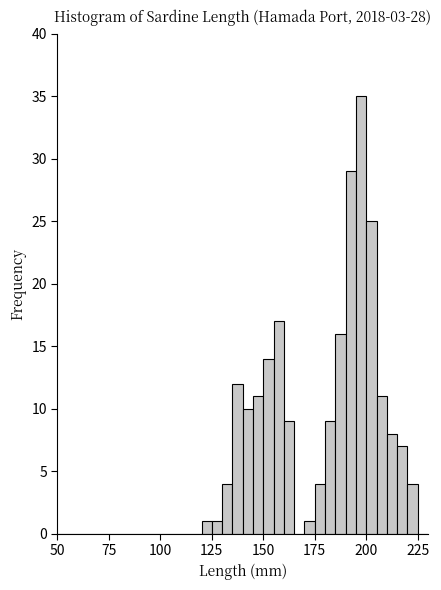

Around what value on the x-axis is the tallest bar? Give the approximate position of its centre, as read against the axis.

200